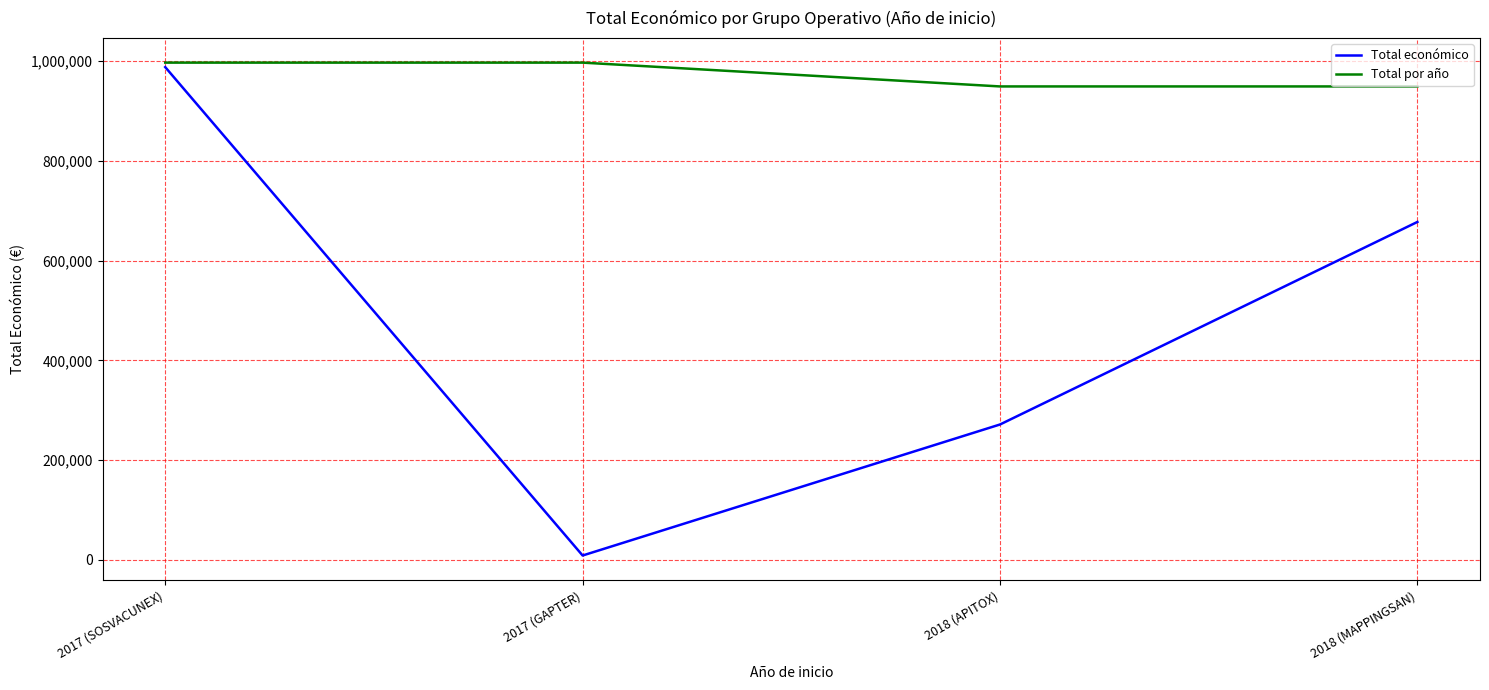

The value of Total económico at 2017 (GAPTER) is 9000. True or false?

True